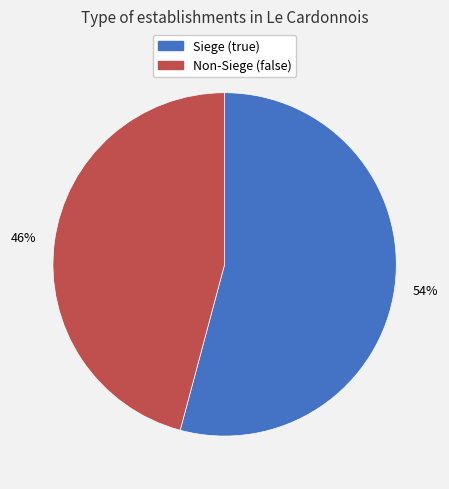

Rank the categories by value from lowest to highest.

Non-Siege (false), Siege (true)